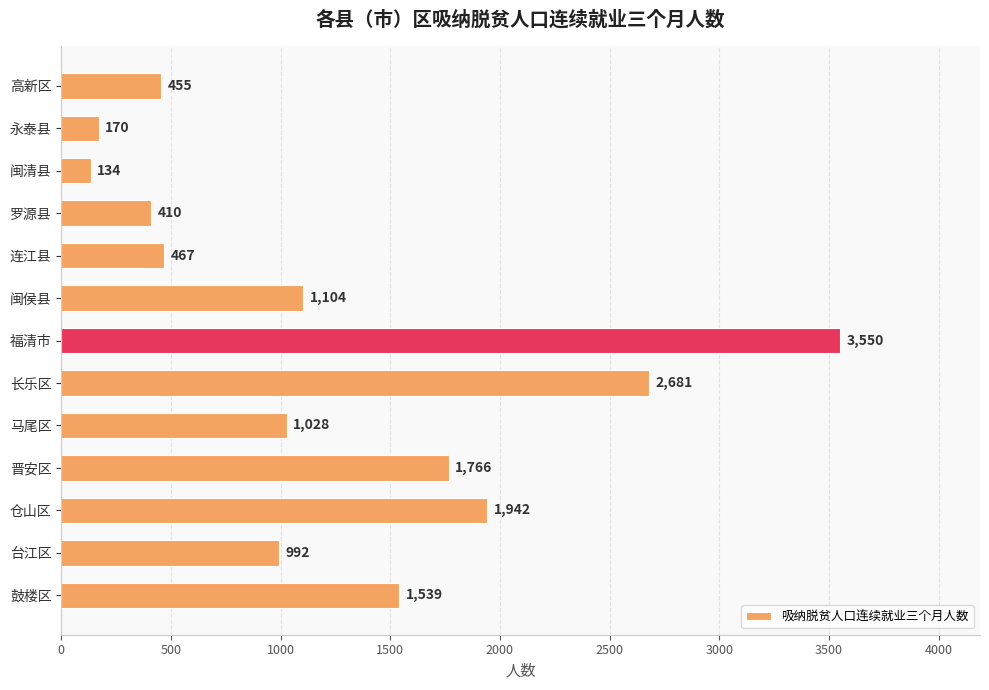

Approximately how many times larger is the value at 高新区 compared to 鼓楼区?

0.3